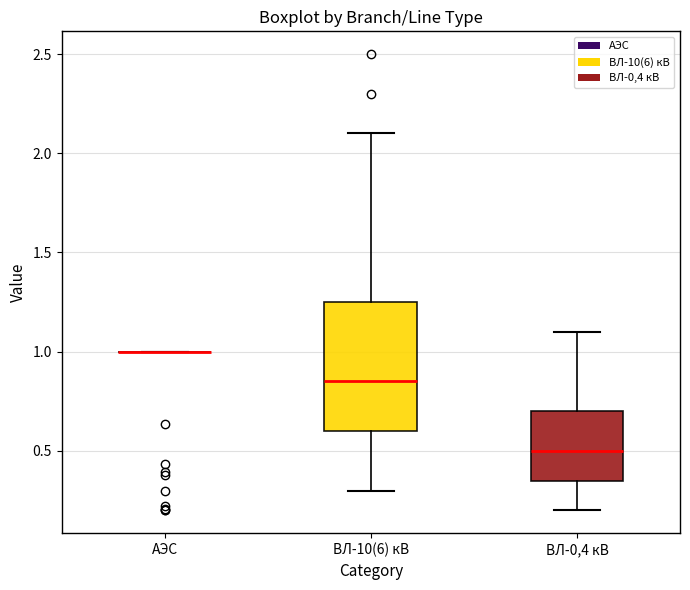

Reading left to right, read every box against the y-axis: the position of its median line, the range the box covers, and the ends of its whiskers. The values are not printed on the chart, so give them approximately, as read against the axis.

АЭС: box collapsed to a line at 1.00, whiskers 1.00 to 1.00
ВЛ-10(6) кВ: median 0.85, box 0.60 to 1.25, whiskers 0.30 to 2.10
ВЛ-0,4 кВ: median 0.50, box 0.35 to 0.70, whiskers 0.20 to 1.10